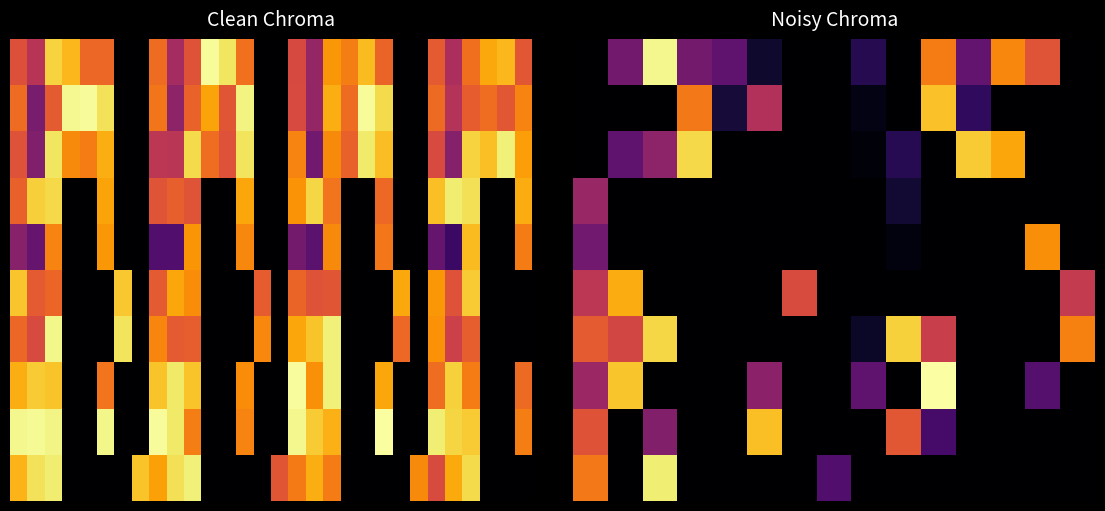

What is the difference between the second highest and second lowest values in the 0 series?

0.7